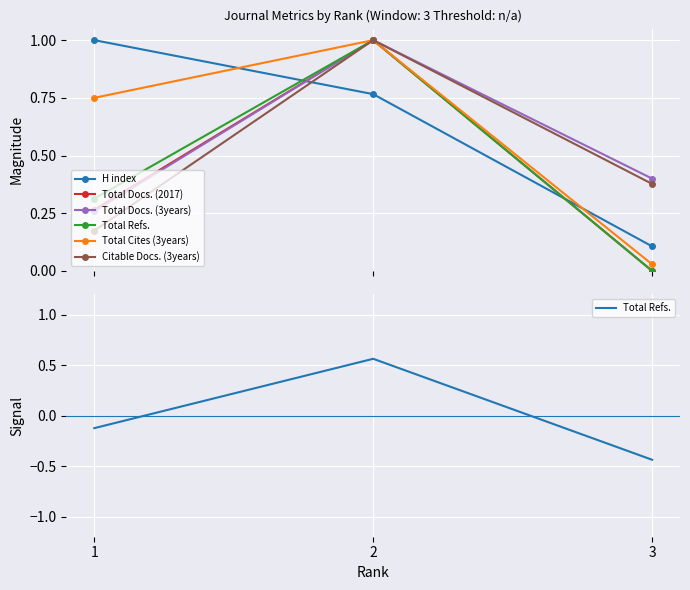

Which series has the widest spread of values?

Total Docs. (2017)